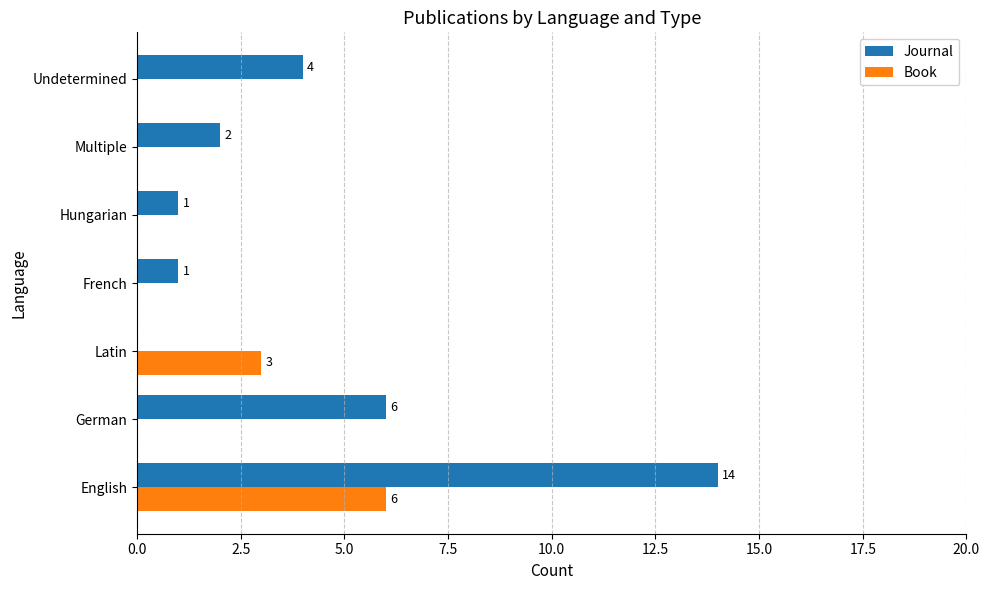

What is the total value across all series at Undetermined?

4